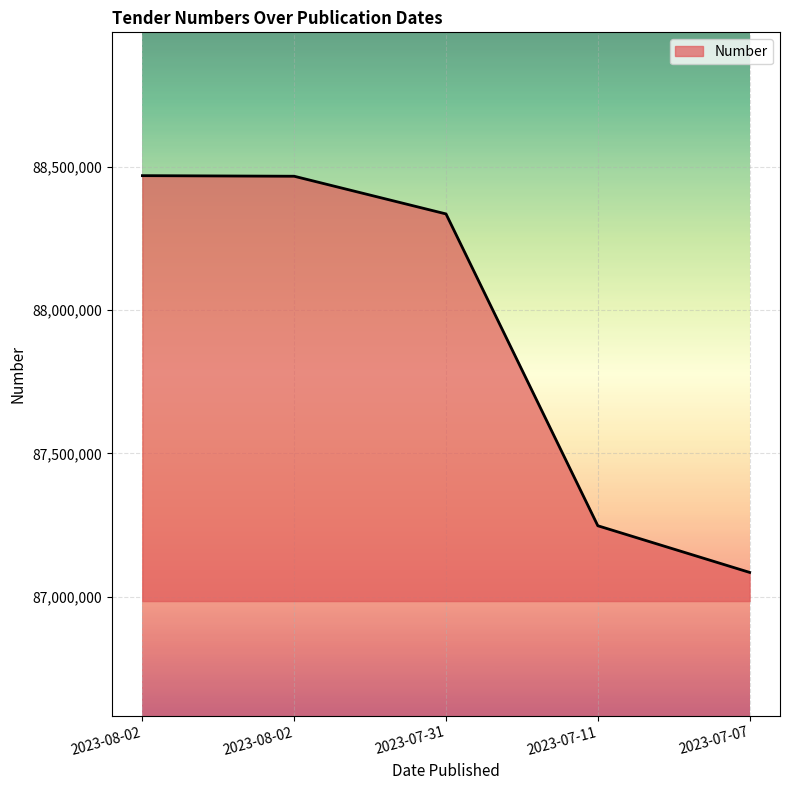

The chart shows a value of 87247363 at 2023-07-11. True or false?

True